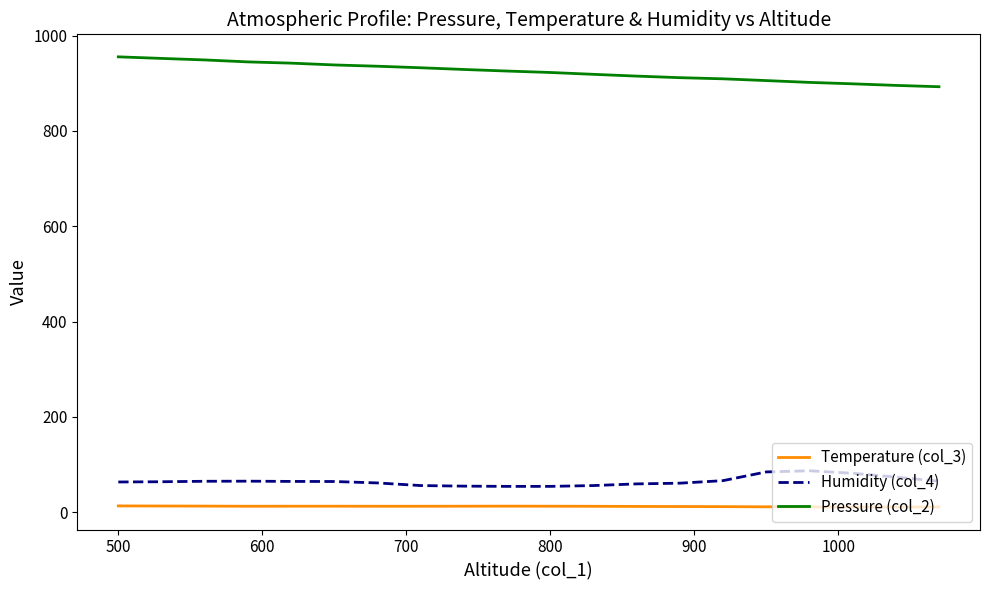

Which series has the largest total across all categories?

Pressure (col_2)